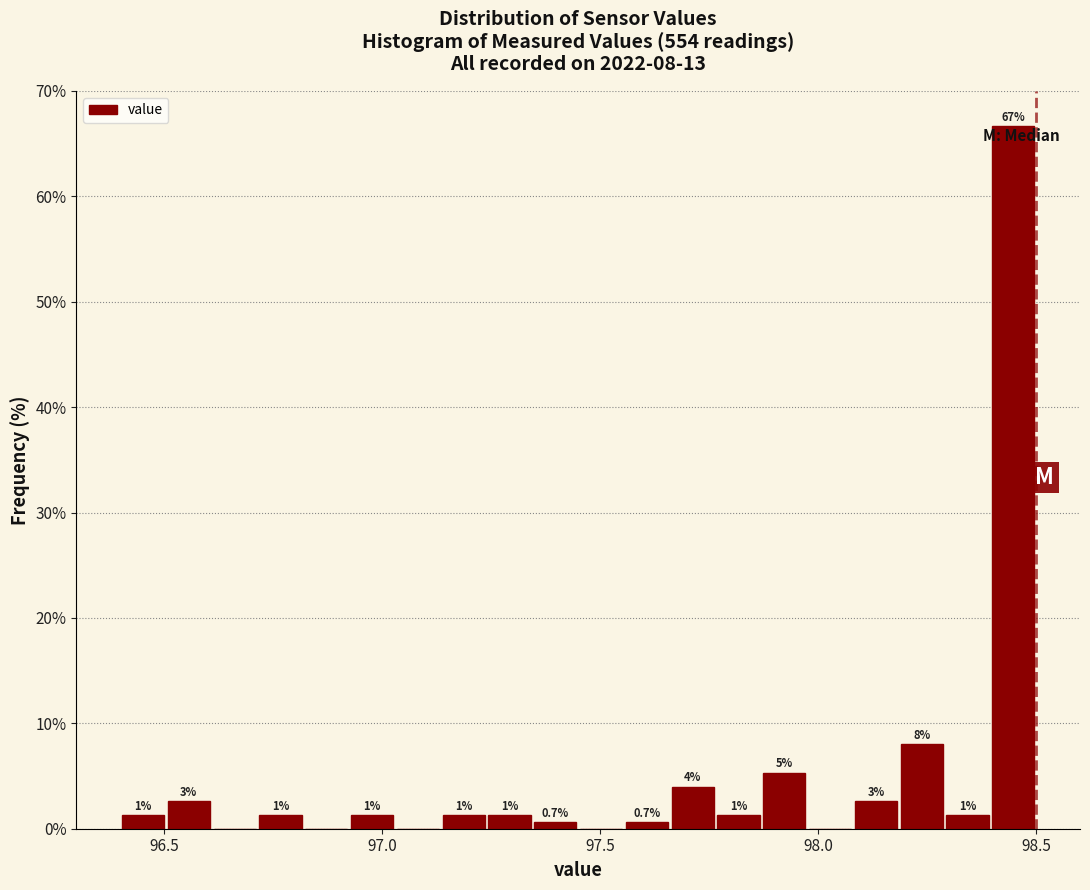

Read against the x-axis, roughly where is the centre of the tallest bar?

98.45